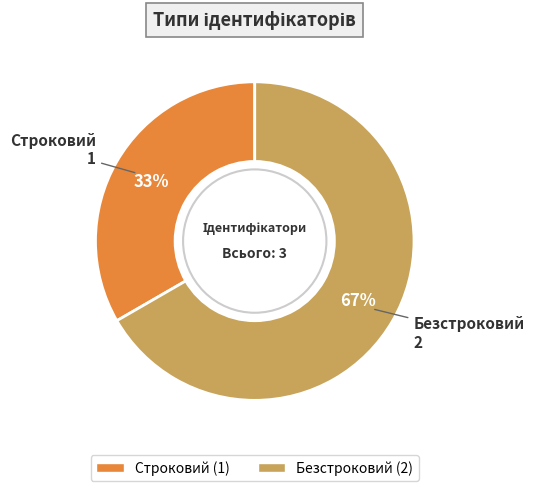

Count the number of slices in the pie.

2